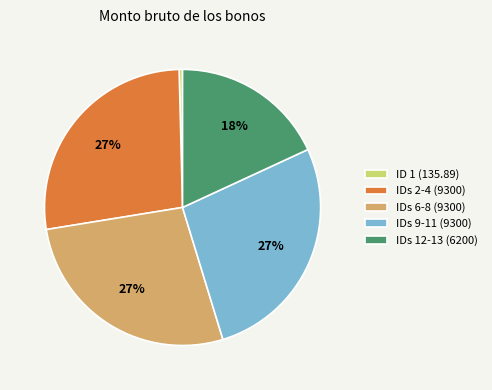

Does any single category account for the majority?

No